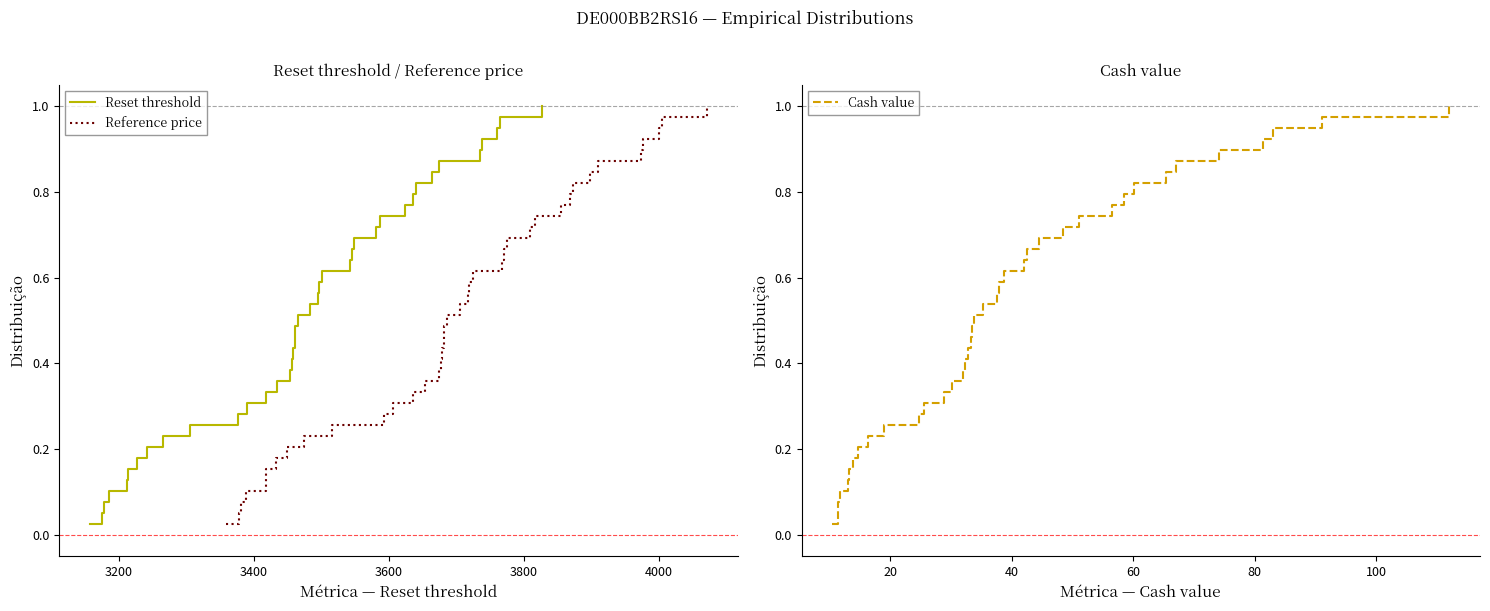

Does the chart display data point markers on the line(s)?

No